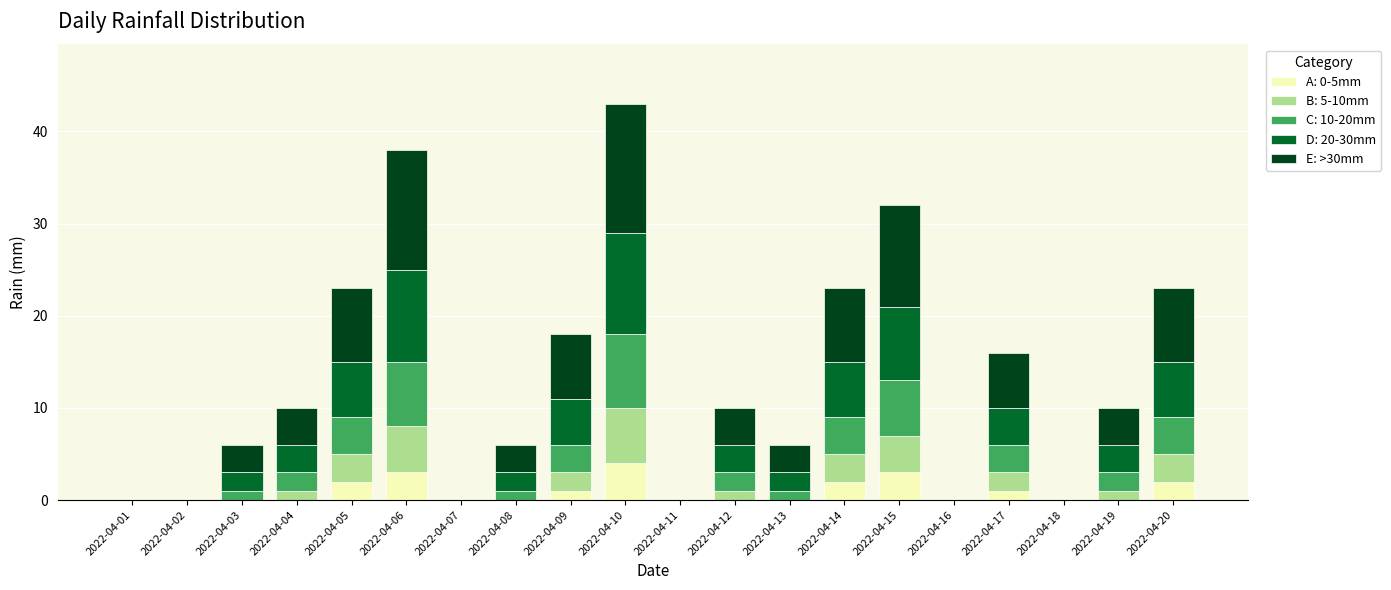

Are the bars grouped side by side (vs. stacked)?

No